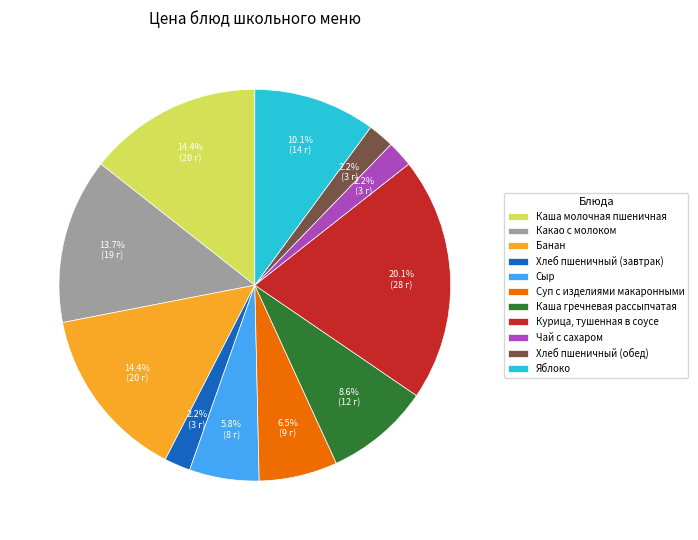

Is Каша гречневая рассыпчатая the majority of the pie?

No